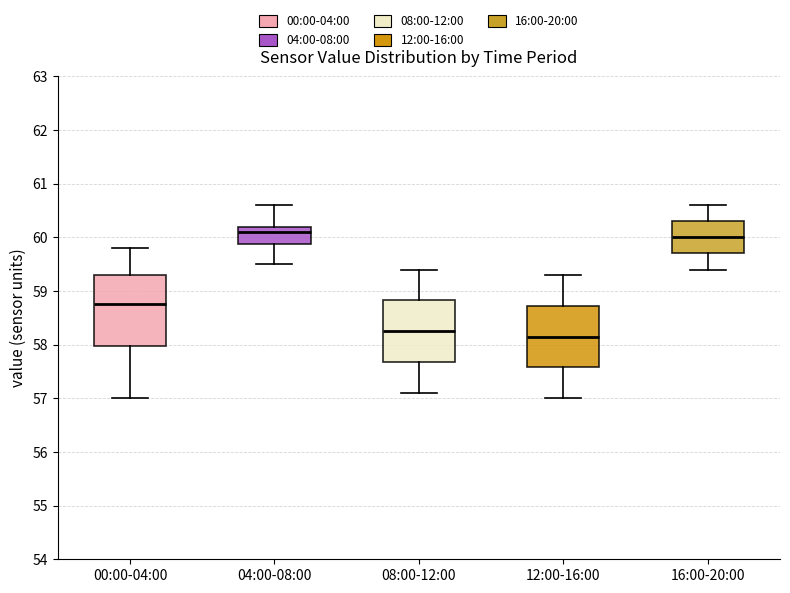

Reading left to right, read every box against the y-axis: the position of its median line, the range the box covers, and the ends of its whiskers. The values are not printed on the chart, so give them approximately, as read against the axis.

00:00-04:00: median 58.8, box 58.0 to 59.3, whiskers 57.0 to 59.8
04:00-08:00: median 60.1, box 59.9 to 60.2, whiskers 59.5 to 60.6
08:00-12:00: median 58.3, box 57.7 to 58.8, whiskers 57.1 to 59.4
12:00-16:00: median 58.2, box 57.6 to 58.7, whiskers 57.0 to 59.3
16:00-20:00: median 60.0, box 59.7 to 60.3, whiskers 59.4 to 60.6